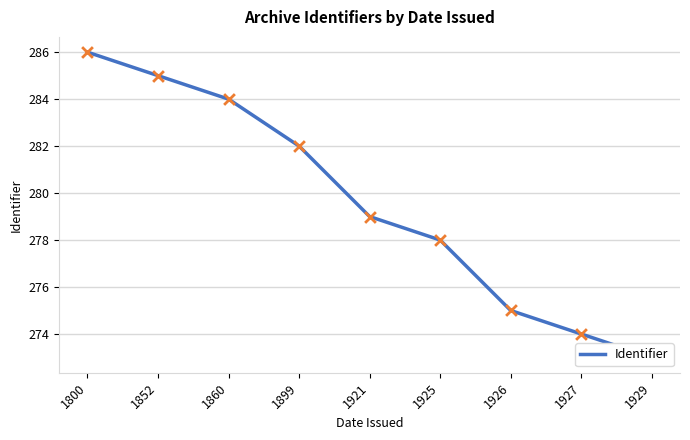

What is the ratio of the value at 1860 to the value at 1921?

1.0